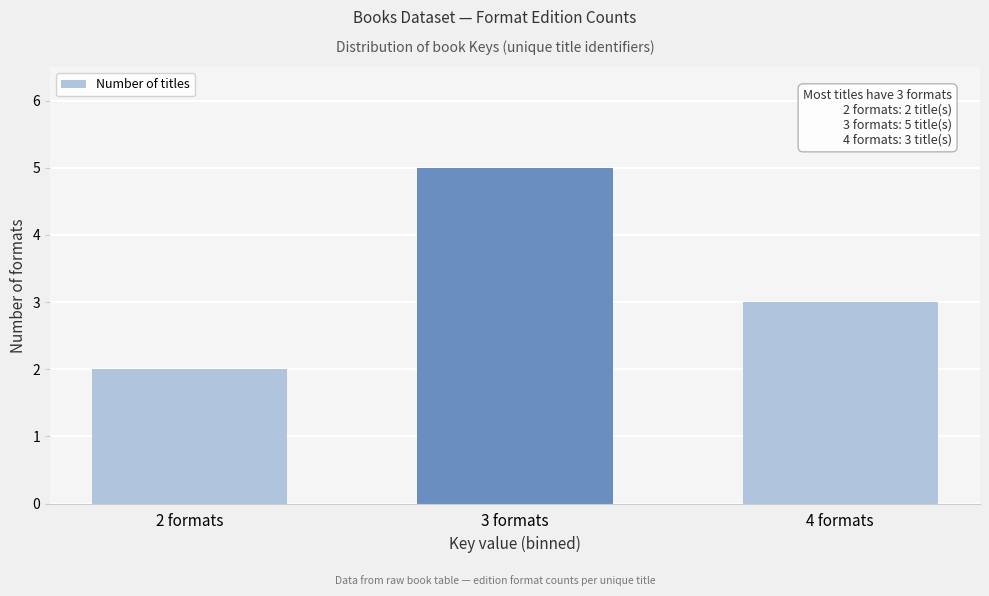

Reading right to left, what are all the values shown in this chart?

4 formats=3	3 formats=5	2 formats=2